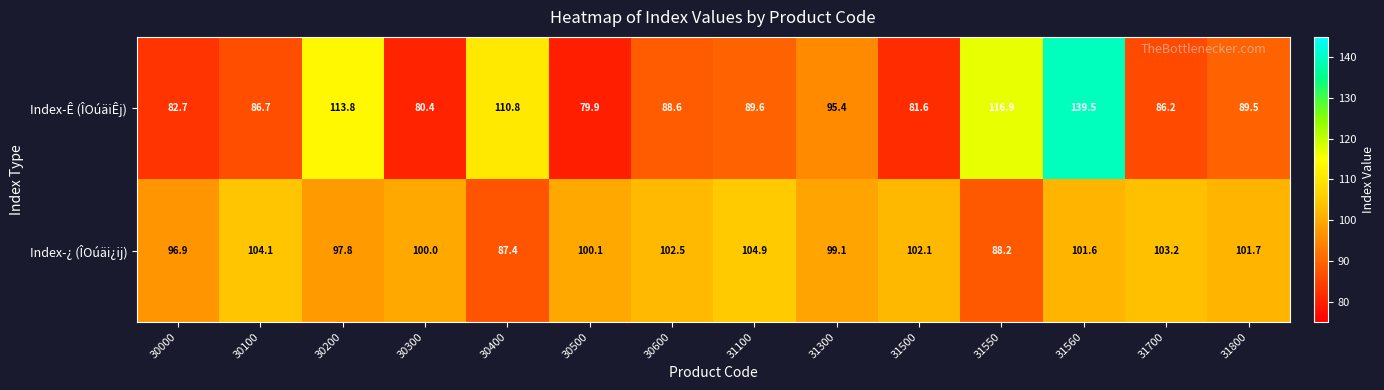

What is the total value across all series at 30200?

211.6